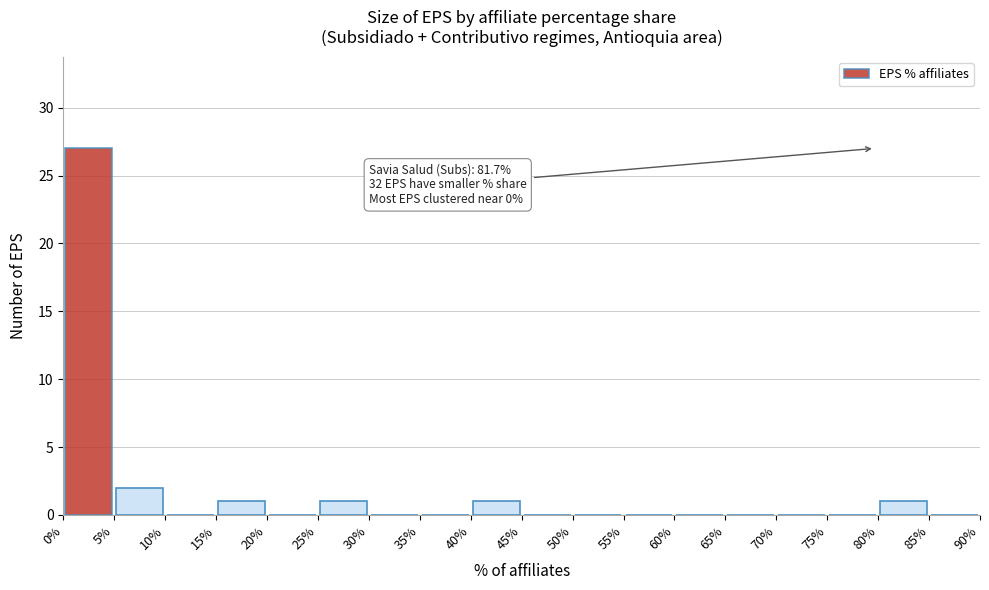

Over which range of the x-axis is the bar tallest?

0% to 5%